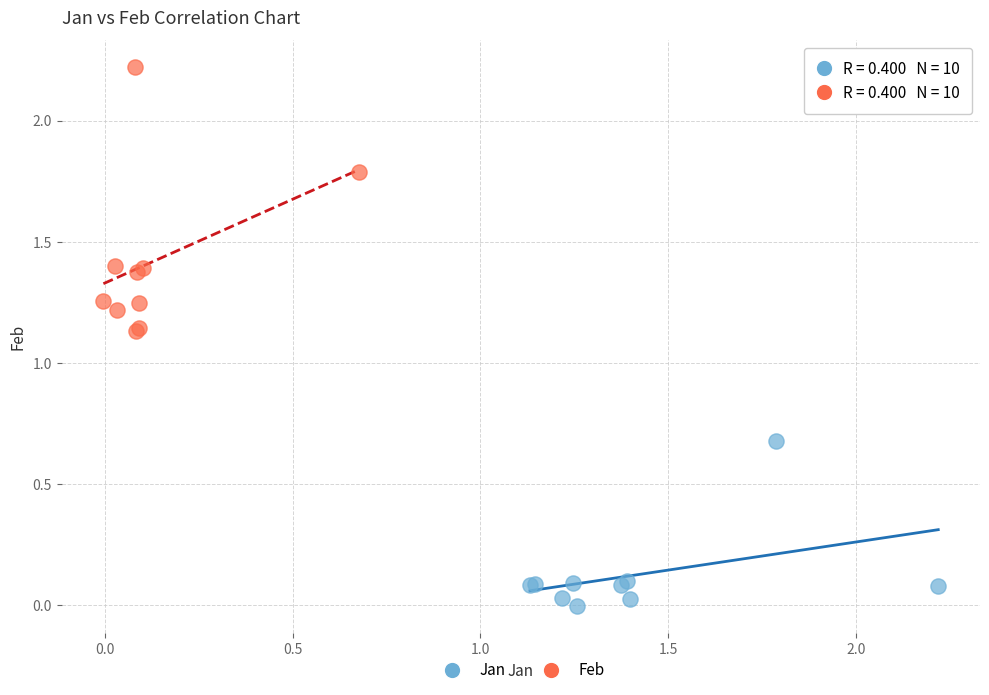

Which series has the widest spread of Y values?

Feb